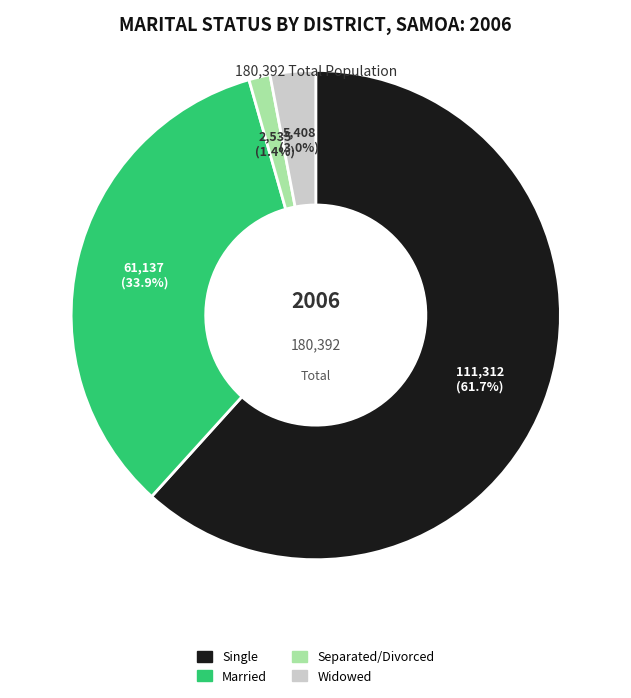

What is the smallest slice in the pie chart?

Separated/Divorced